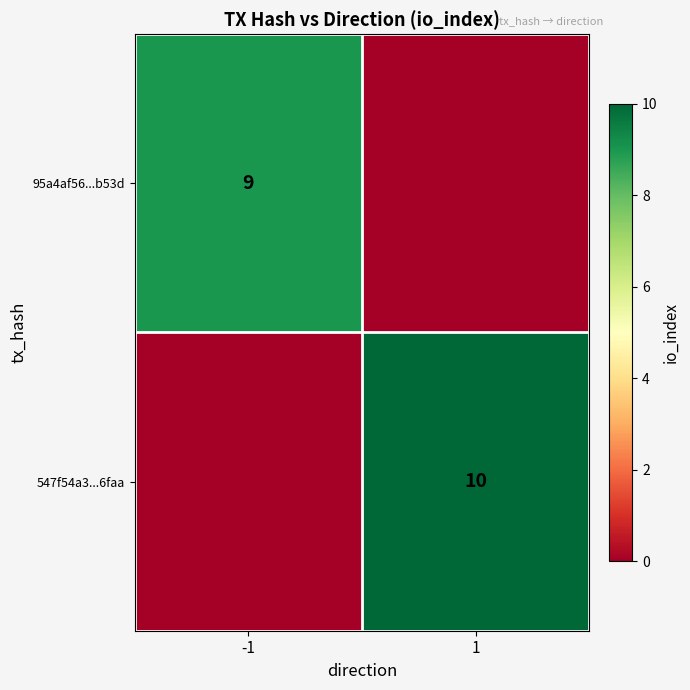

The 547f54a3...6faa series shows 10 at 1. True or false?

True